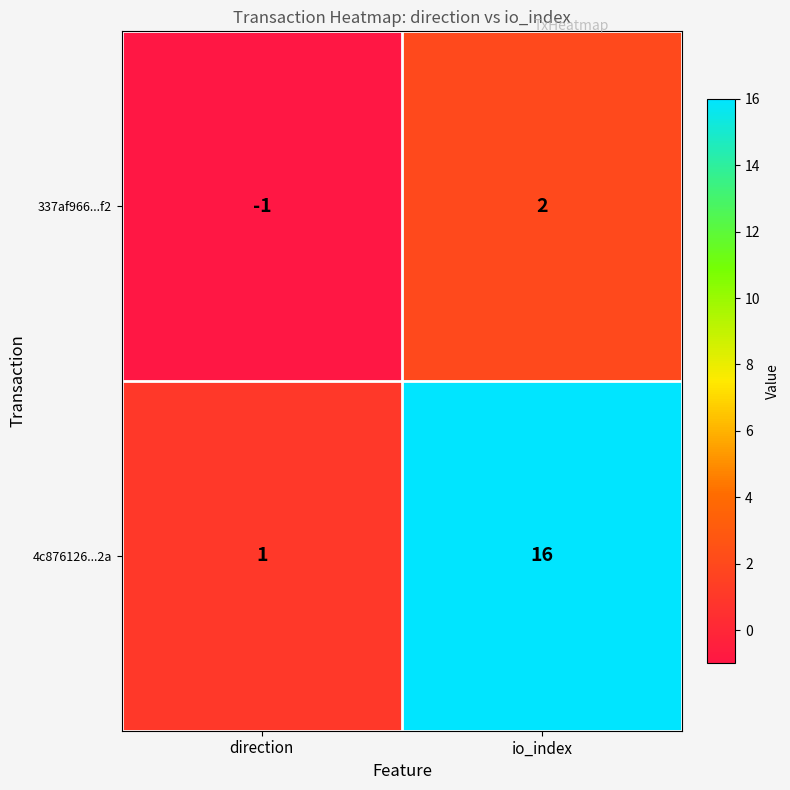

At which category is the sum across all series the highest?

io_index